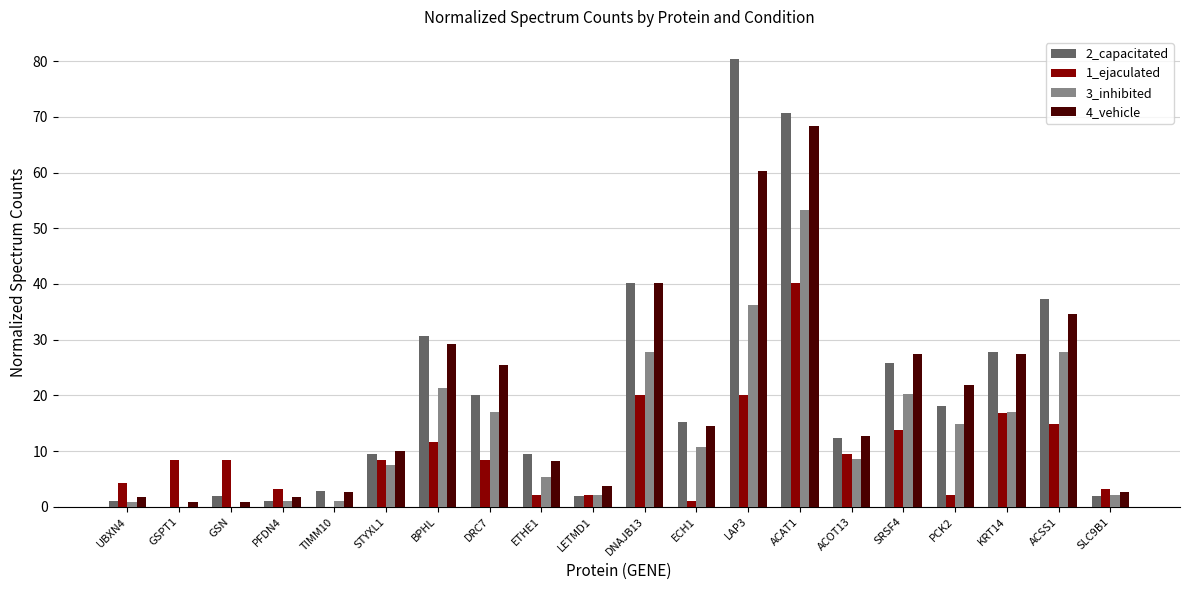

What is the total value across all series at ACAT1?

232.7